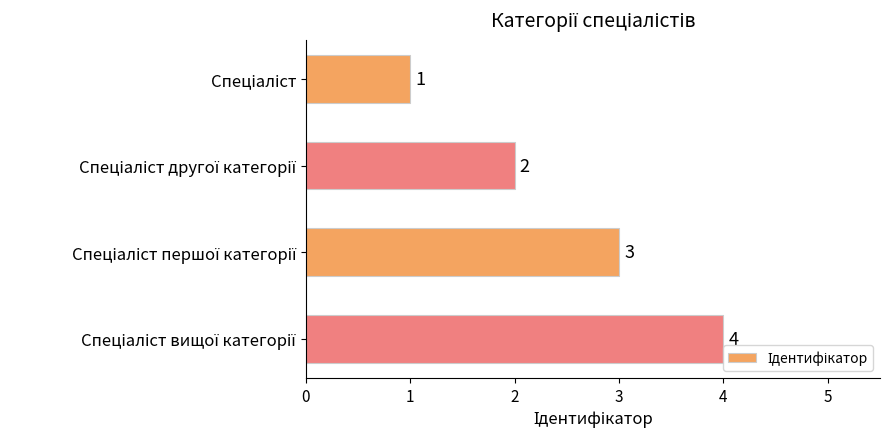

How many values are between 2 and 4?

3